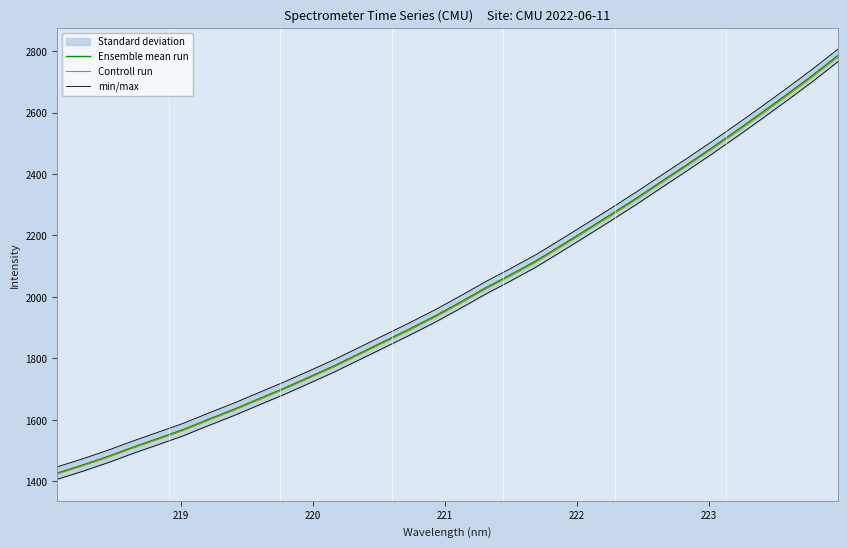

What is the lowest value of the Controll run series?

1423.5